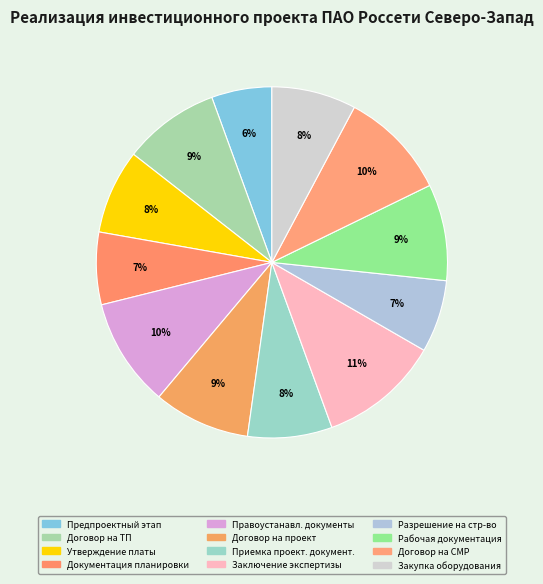

Rank the categories by value from highest to lowest.

Получение положительного заключения экспертизы, Получение правоустанавливающих документов, Заключение договора на СМР, Заключение договора на ТП, Заключение договора на разработку проекта, Разработка рабочей документации, Утверждение платы за ТП, Приемка проектной документации, Закупка основного оборудования, Утверждение документации по планировке, Получение разрешения на строительство, Предпроектный и проектный этап